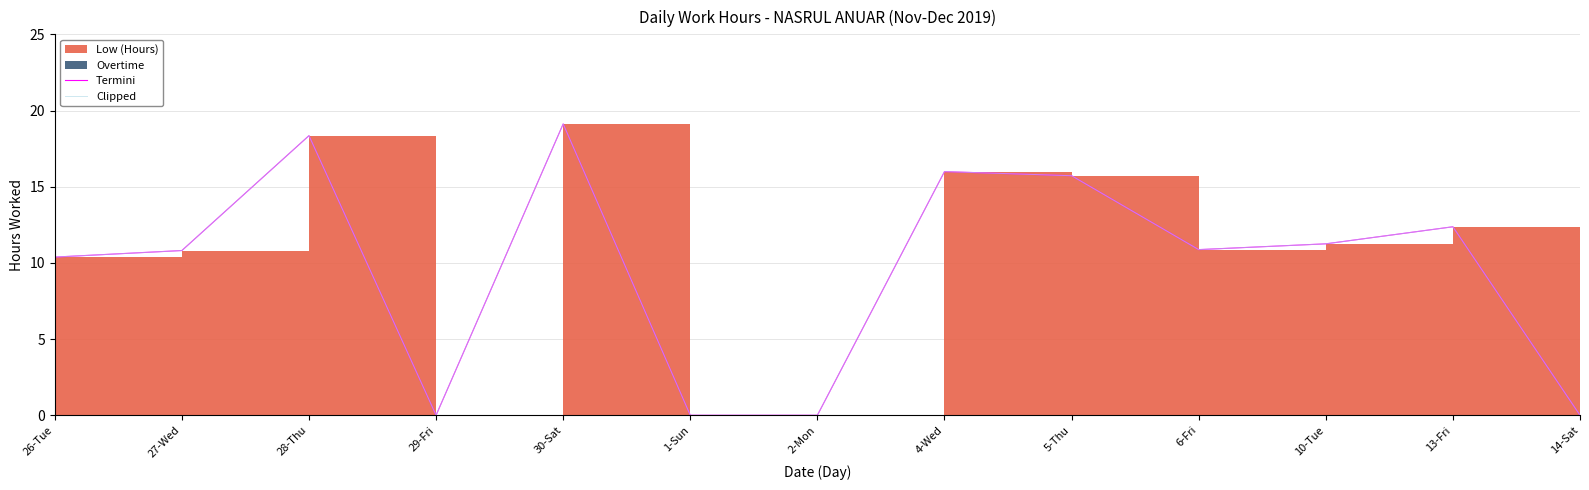

What is the greatest value displayed?

19.1